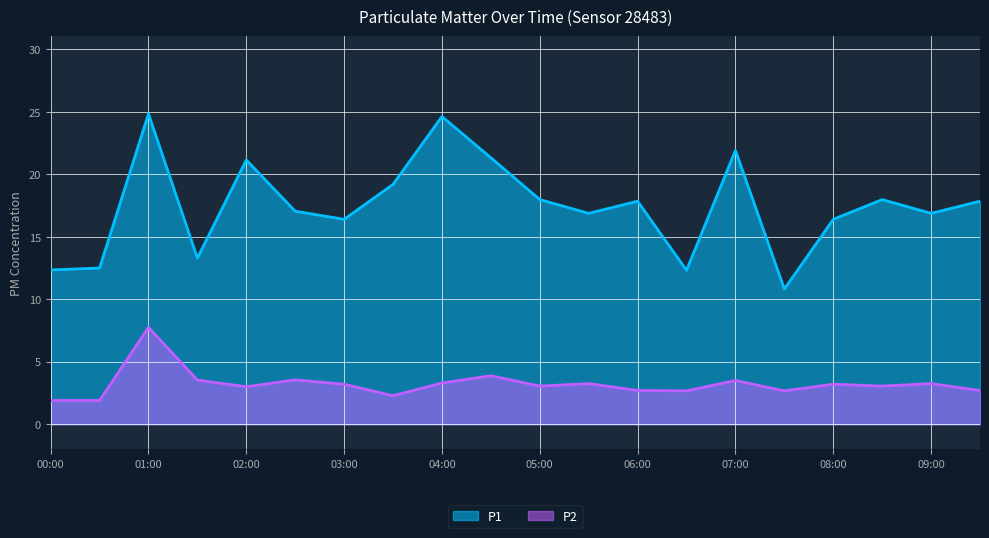

What is the maximum value shown in the chart?

24.9